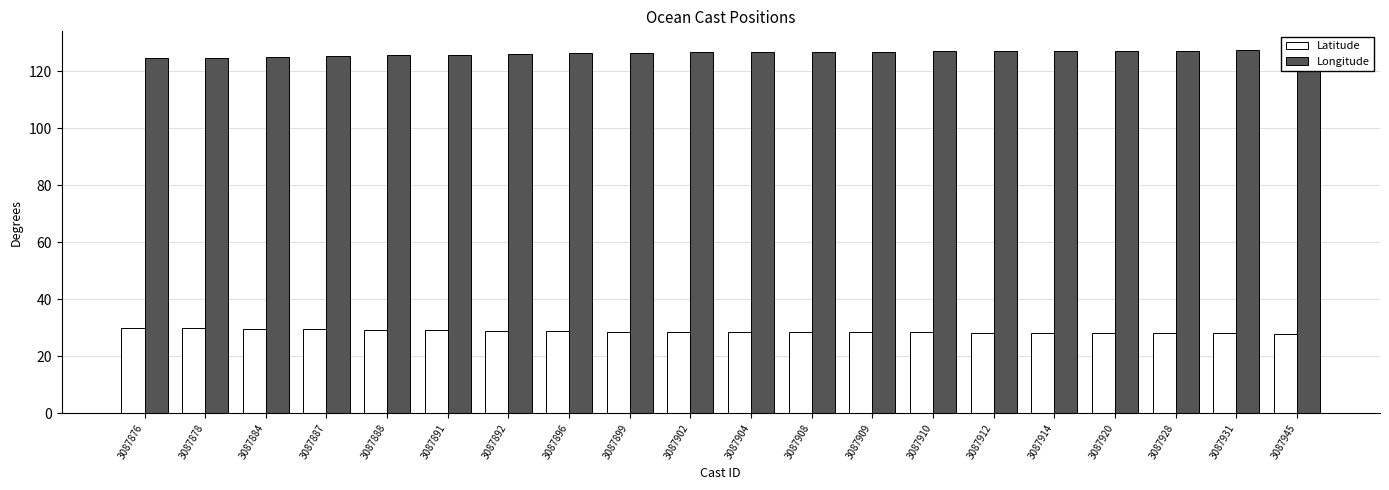

What is the value of the Longitude bar at the 3rd from the left?

125.1